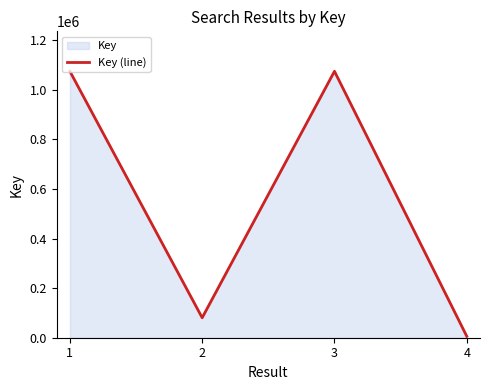

Which label corresponds to the smallest value in the chart?

4